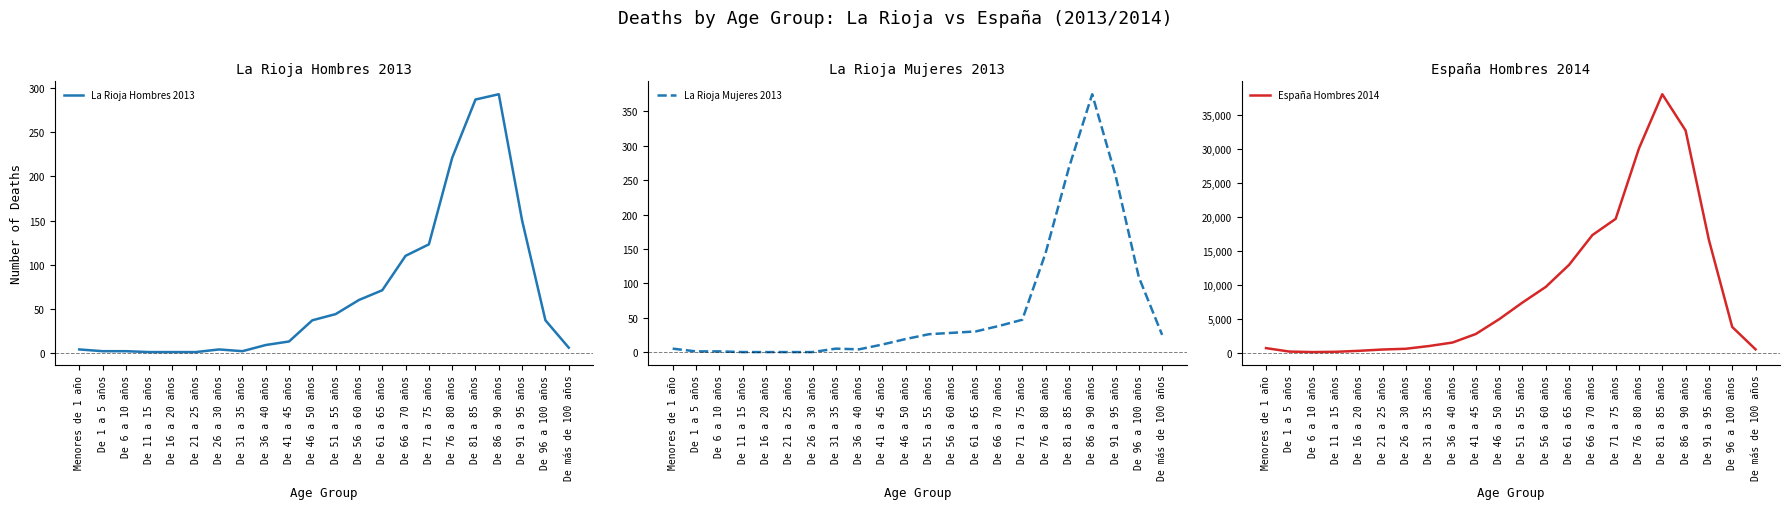

What is the approximate value of España Hombres 2014 at De 11 a 15 años, to the nearest 10?

140